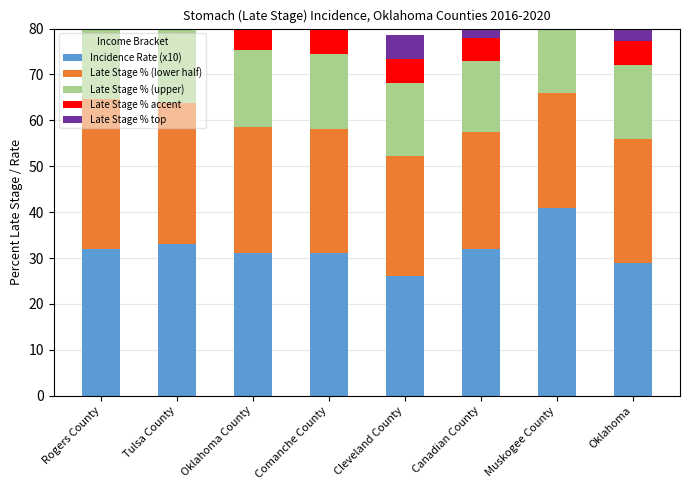

At which category does the chart reach its peak across all series?

Muskogee County